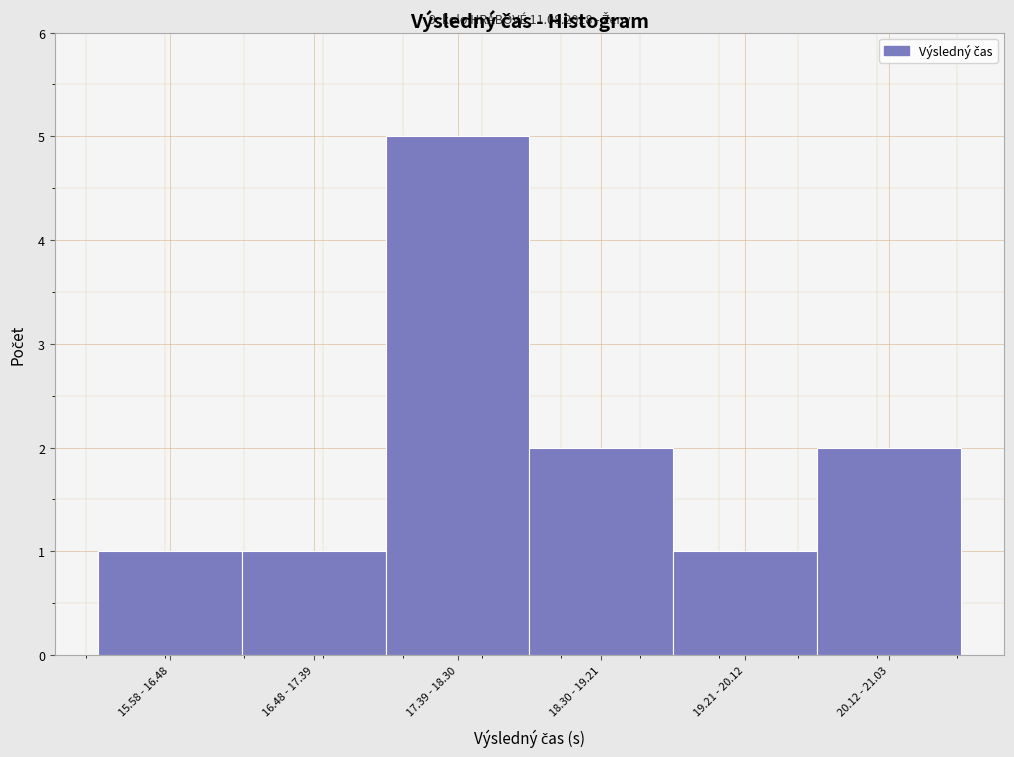

Reading right to left, extract all data points from this chart.

2	1	2	5	1	1